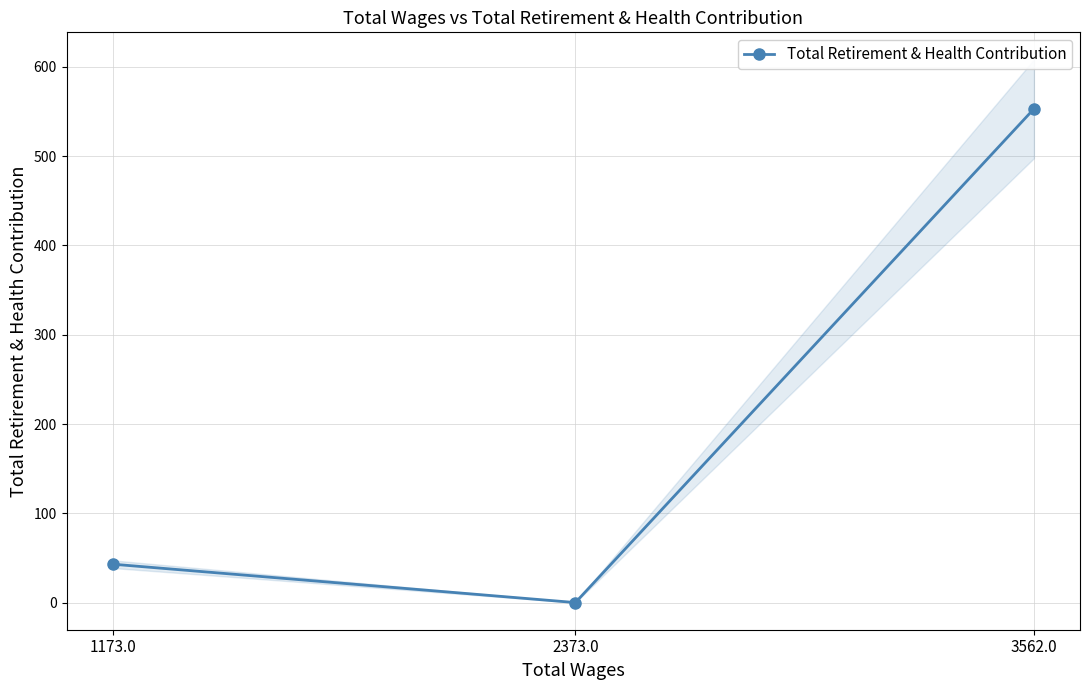

Count the number of values greater than 43.

1